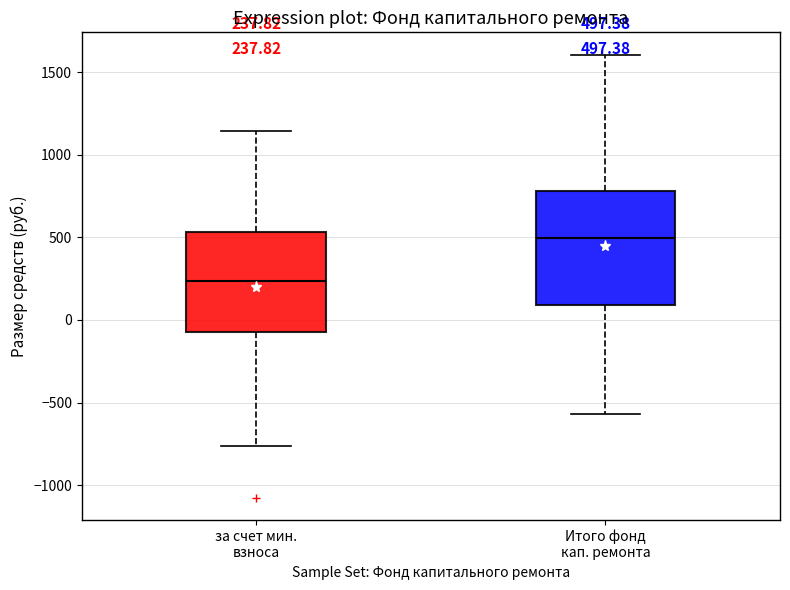

Comparing the boxes themselves (not the whiskers), which one is the tallest?

Итого фонд кап. ремонта